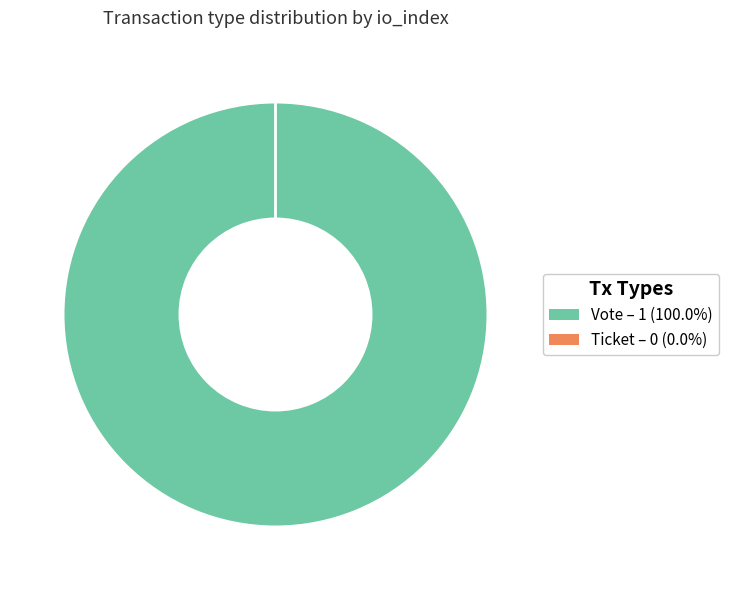

The Ticket slice represents 6% of the pie. True or false?

False